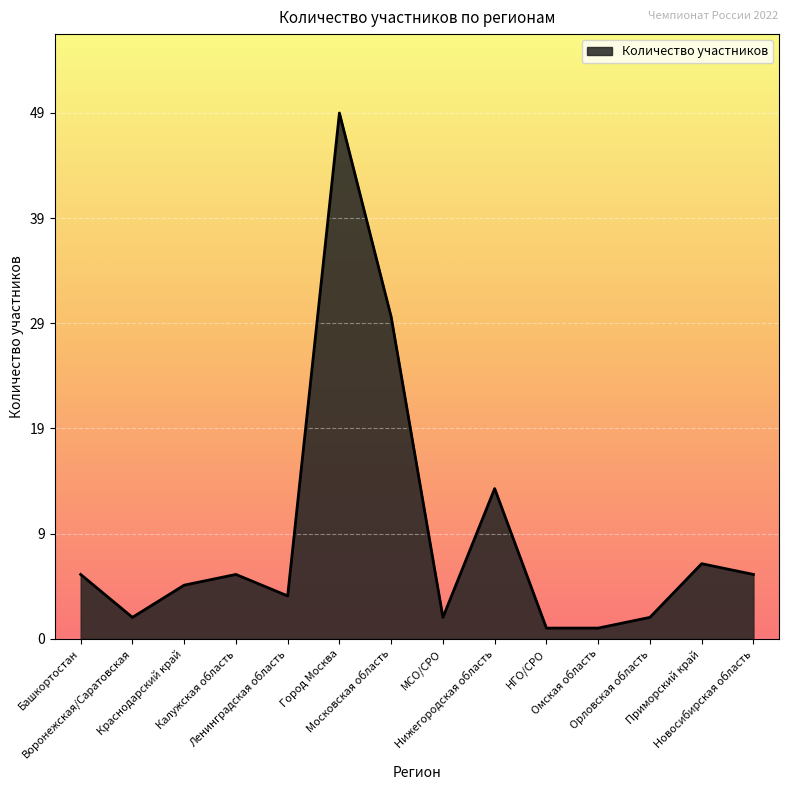

Reading left to right, list all the values displayed in this chart.

Башкортостан=6	Воронежская/Саратовская=2	Краснодарский край=5	Калужская область=6	Ленинградская область=4	Город Москва=49	Московская область=30	МСО/СРО=2	Нижегородская область=14	НГО/СРО=1	Омская область=1	Орловская область=2	Приморский край=7	Новосибирская область=6